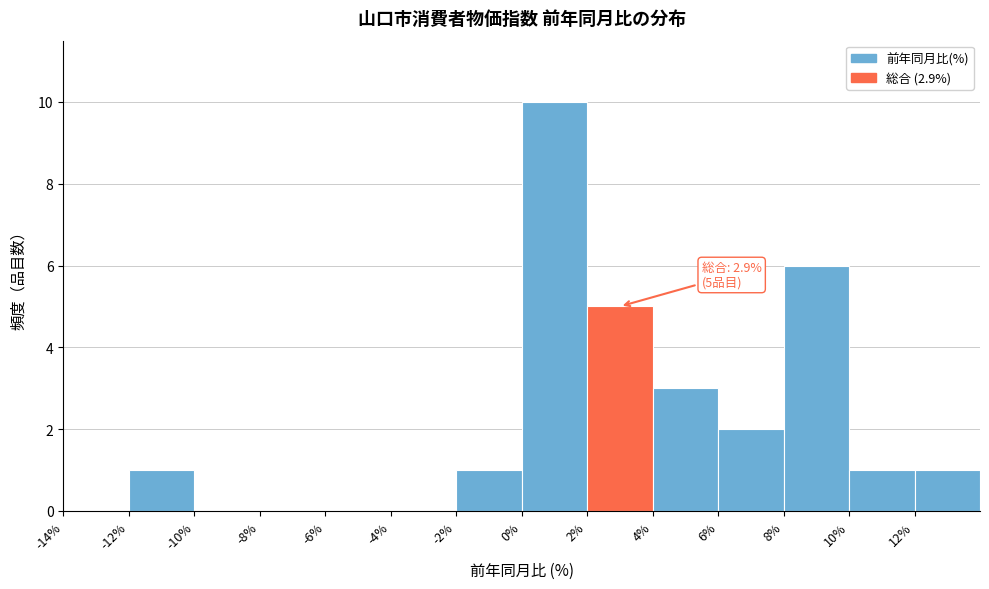

Which range on the x-axis has the tallest bar?

0 to 2